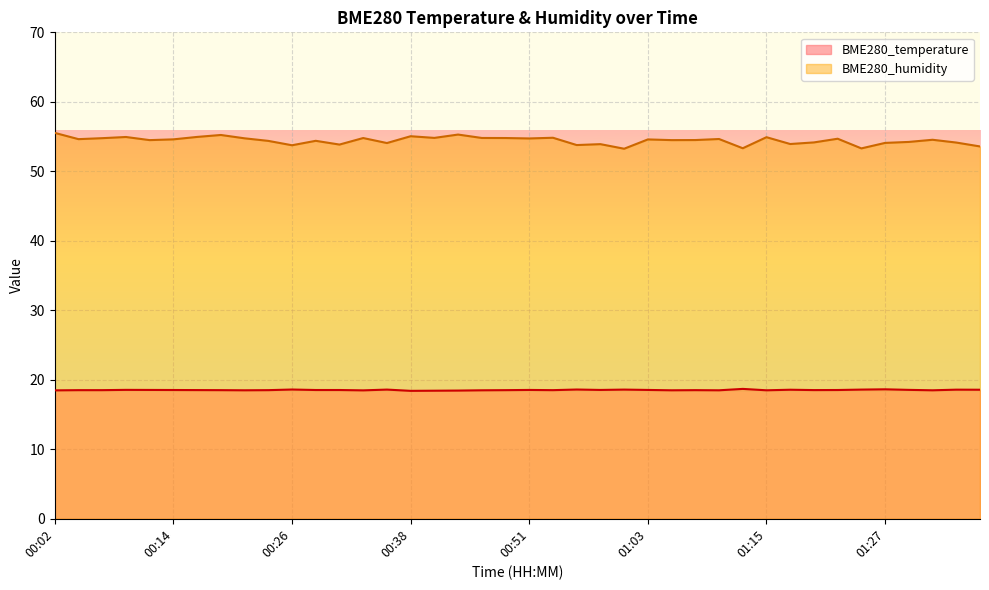

The value of BME280_temperature at 01:30 is 32.2. True or false?

False